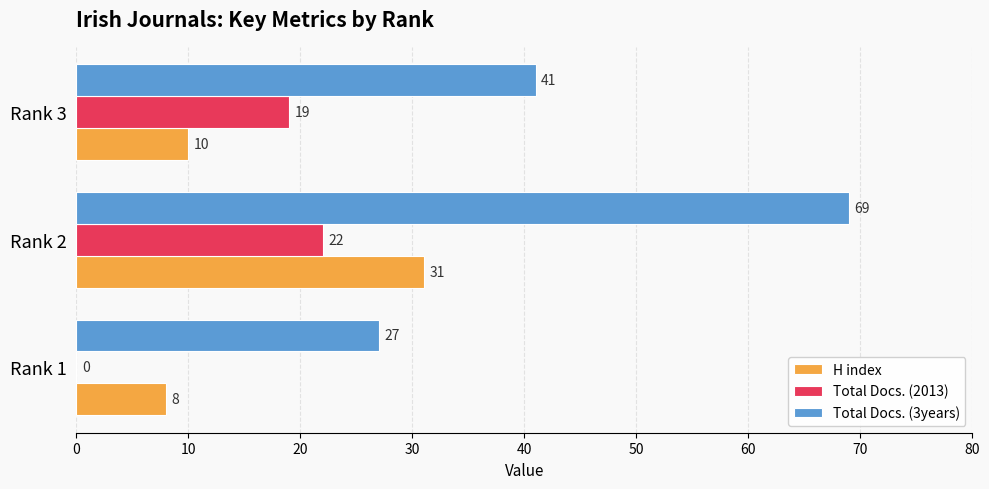

The H index series shows 45 at Rank 2. True or false?

False